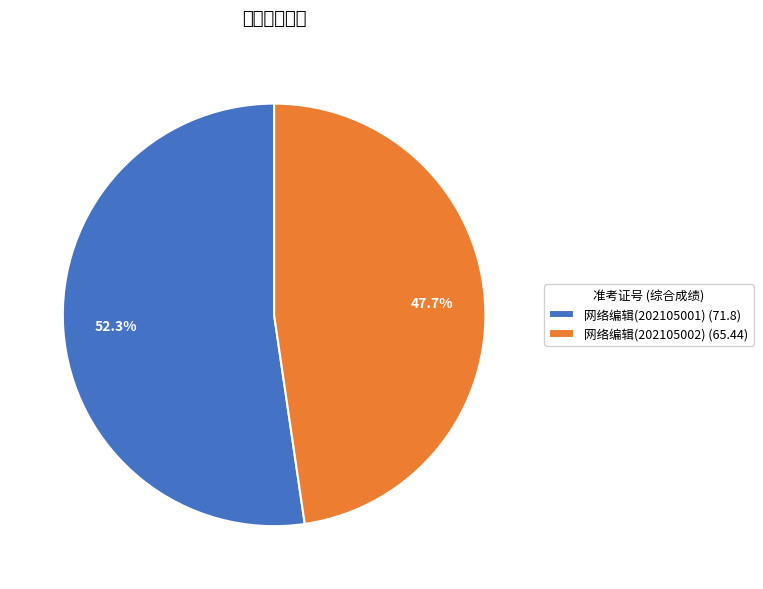

What is the change in value from 网络编辑(202105001) to 网络编辑(202105002)?

-6.4